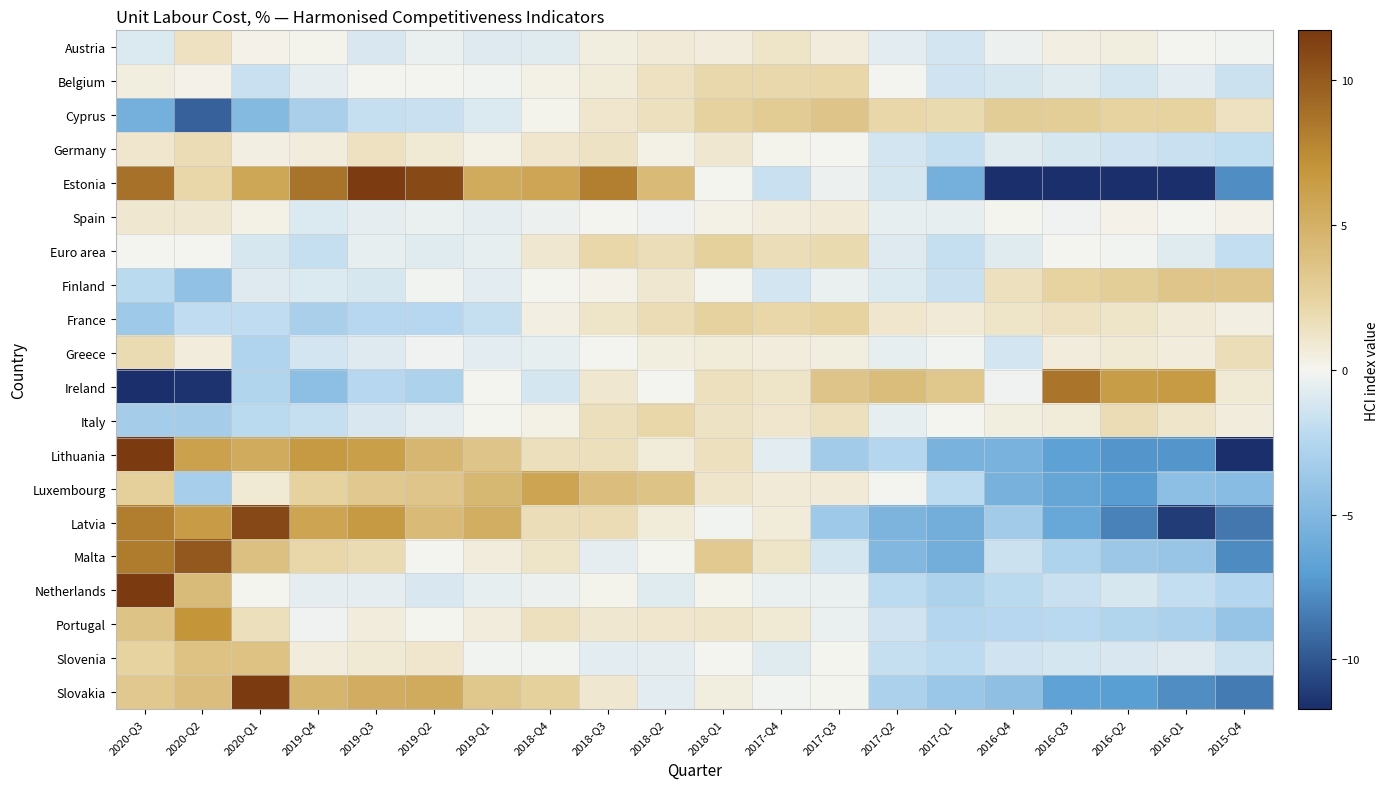

Rank the series at 2019-Q1 from lowest to highest value.

France, Cyprus, Austria, Finland, Greece, Spain, Netherlands, Euro area, Slovenia, Belgium, Ireland, Italy, Germany, Malta, Portugal, Slovakia, Lithuania, Luxembourg, Latvia, Estonia